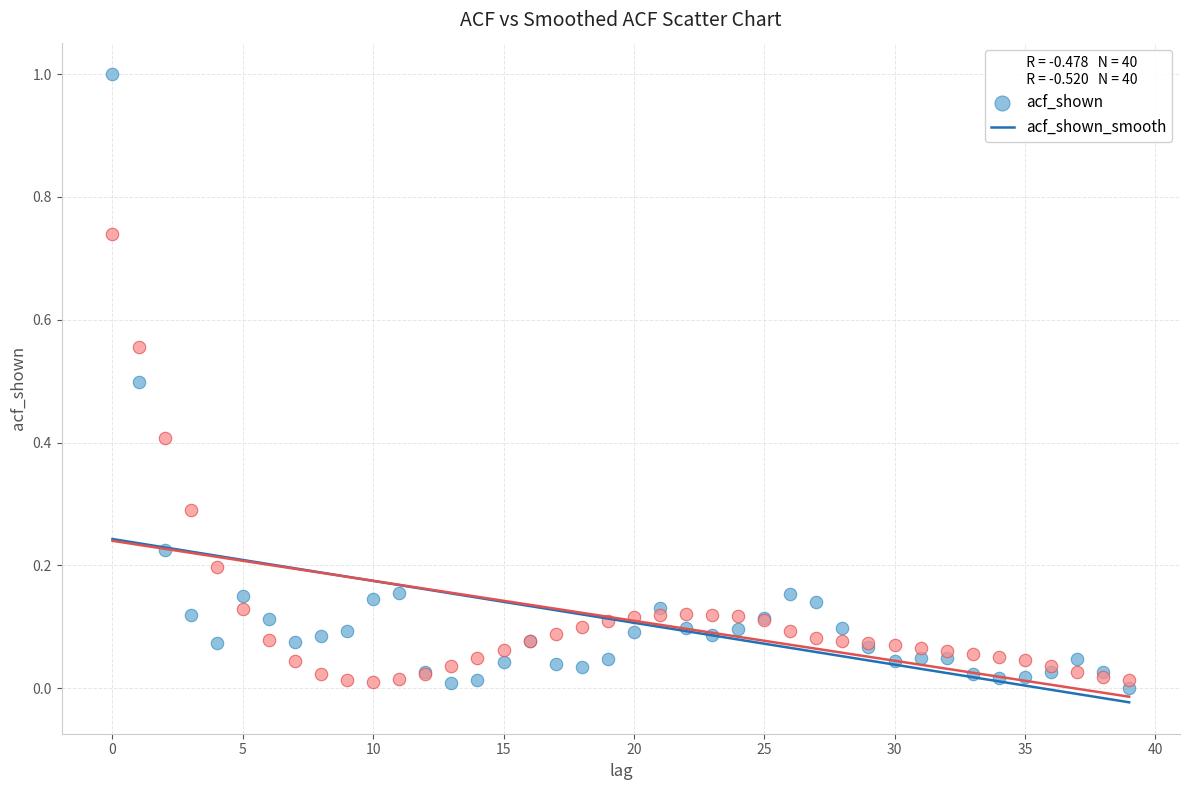

What are all the series names shown in the legend?

acf_shown, acf_shown_smooth